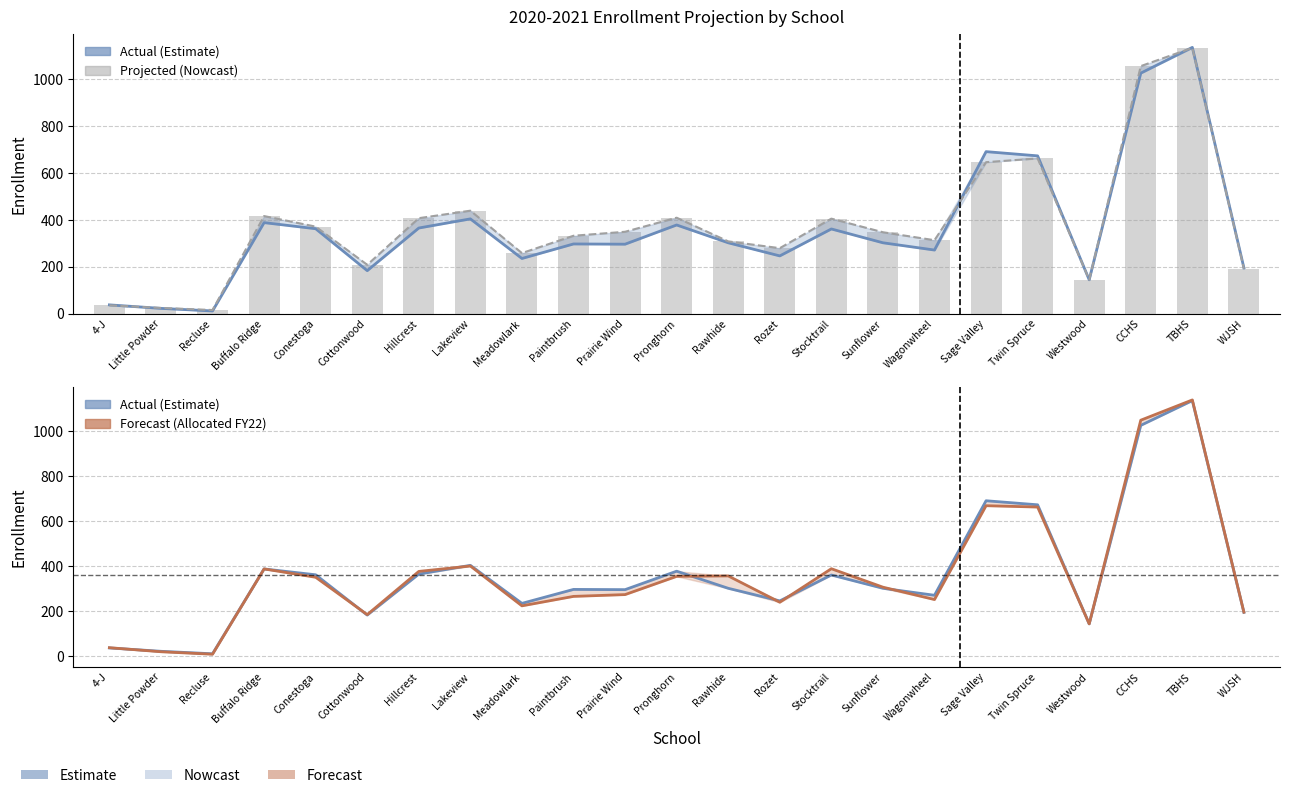

What is the sum of all Allocated FY22 values?

8316